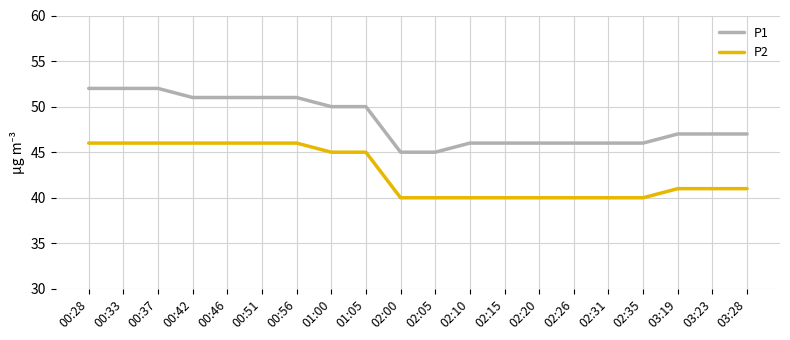

Rank the series at 02:10 from lowest to highest value.

P2, P1